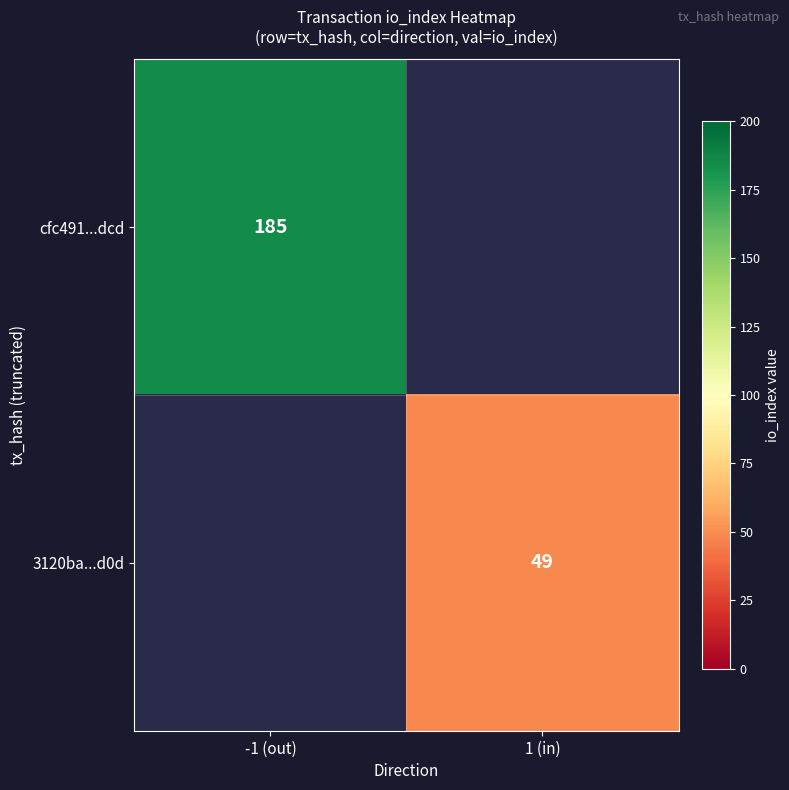

True or false: 3120ba...d0d has a value of 69 at 1 (in).

False